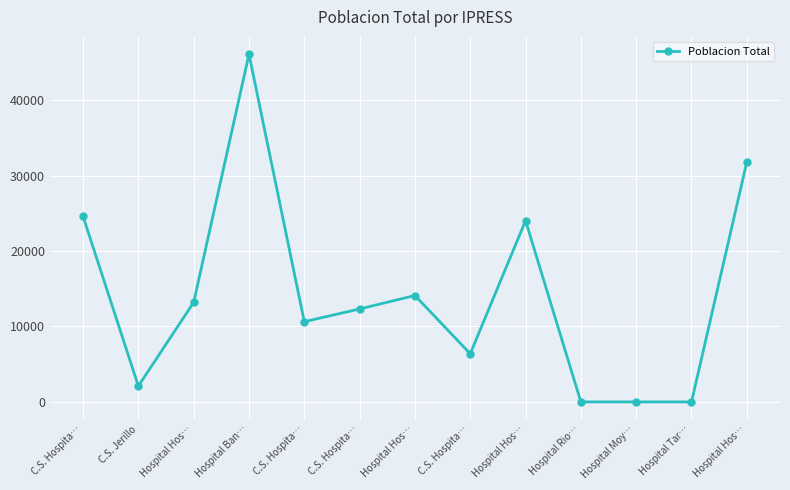

What is the label of the 3rd point from the left?

Hospital Hos…